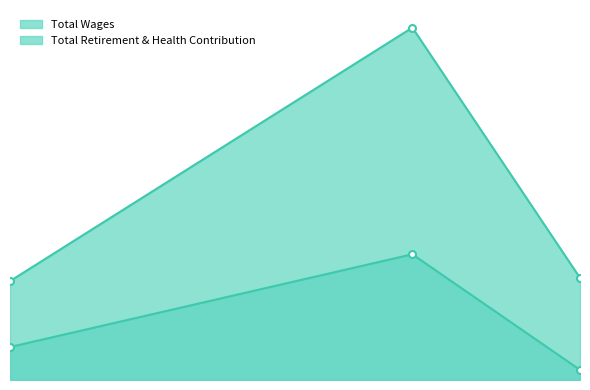

At how many categories does at least one series exceed 1358882?

1